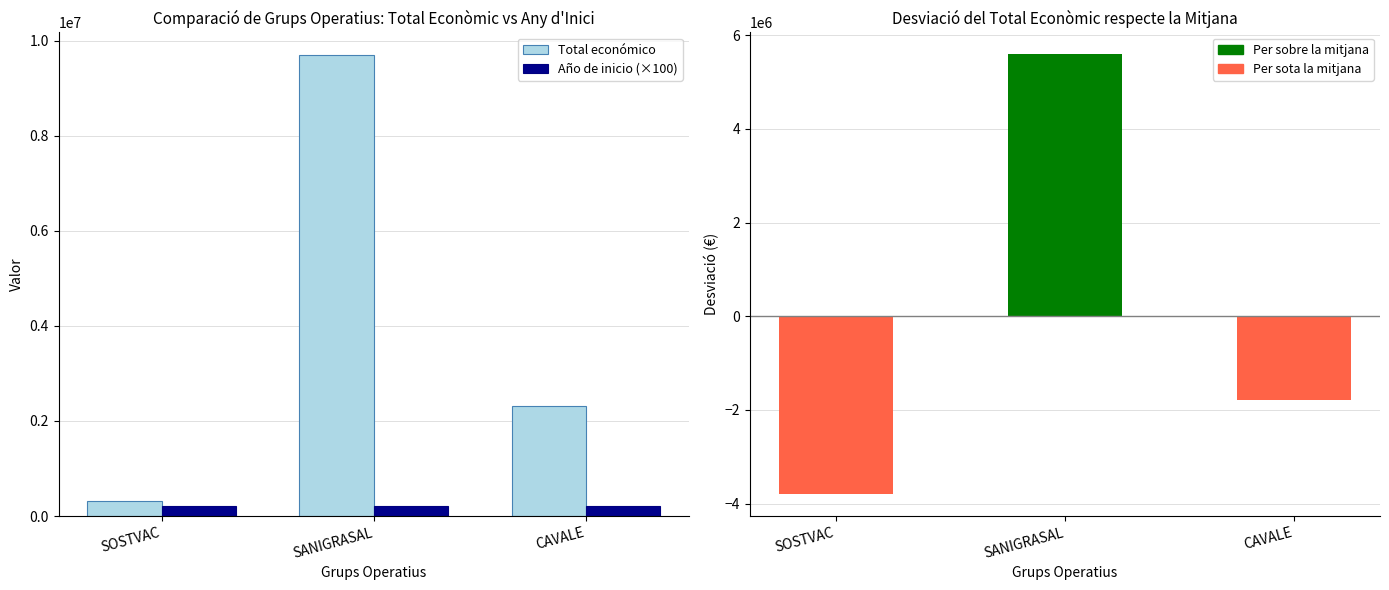

Reading right to left, transcribe all the data shown in this chart.

Total económico: 2310026.0	9695285.0	311553.0
Año de inicio (×100): 201800.0	201700.0	201800.0
Desviació de la mitjana: -1795595.3	5589663.7	-3794068.3